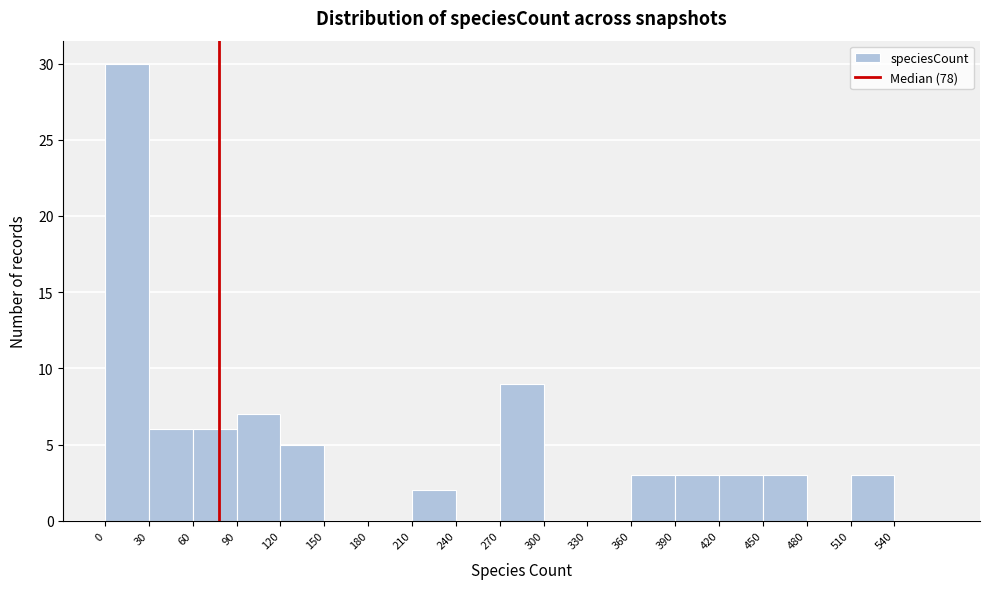

Over which range of the x-axis is the bar tallest?

0 to 30